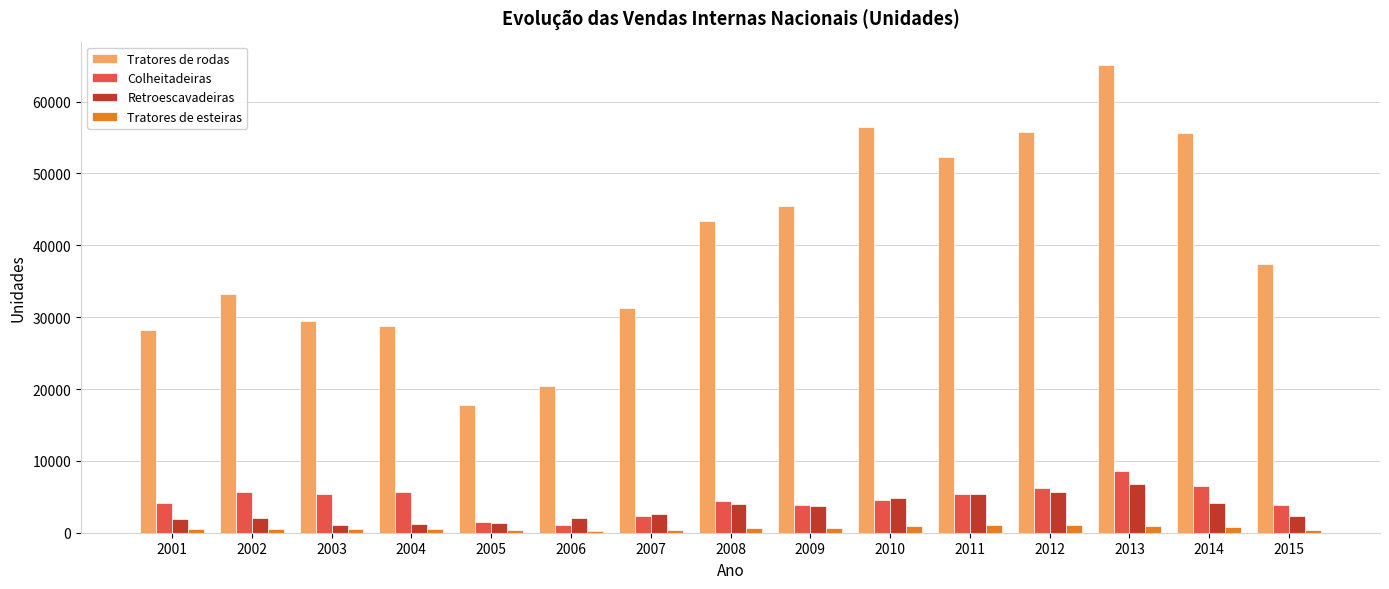

What is the total value across all series at 2014?

67056